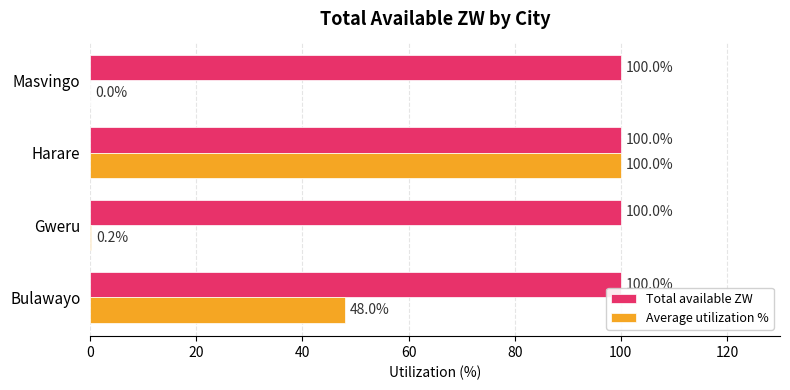

What is the average value of the Average utilization % series?

37.1